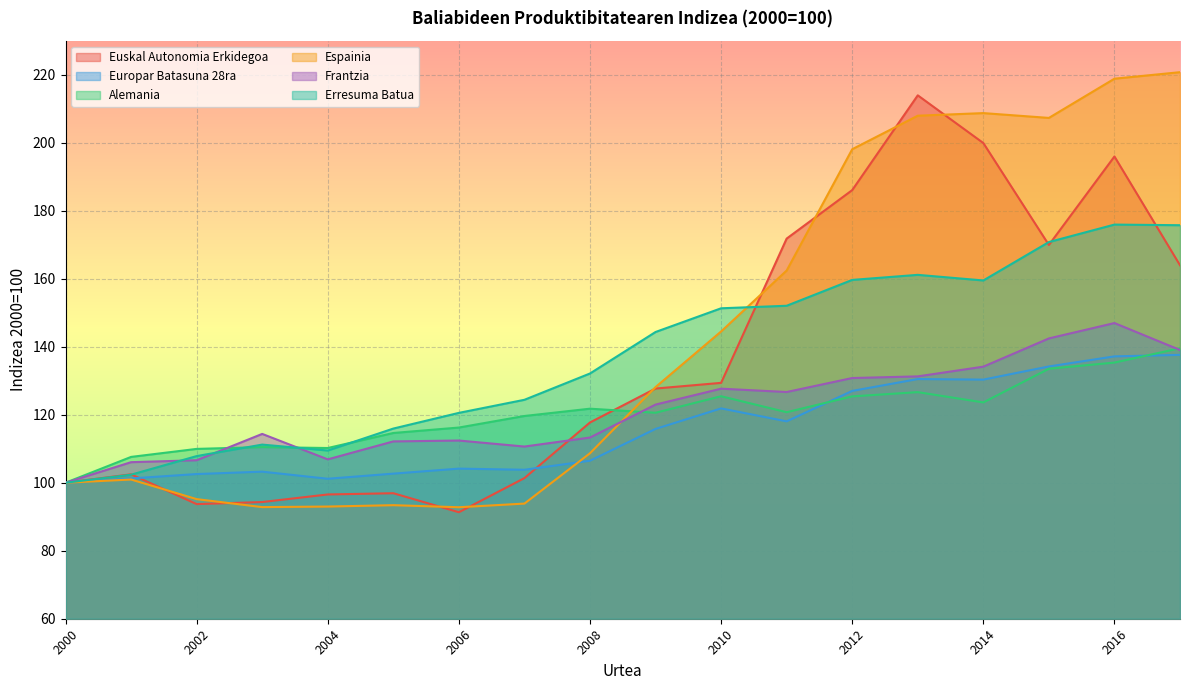

Where does the Alemania series first go above 120?

2008